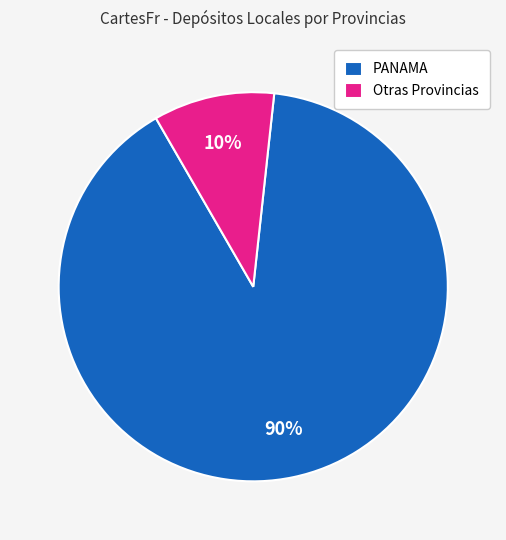

Which slice represents more than half of the pie?

PANAMA